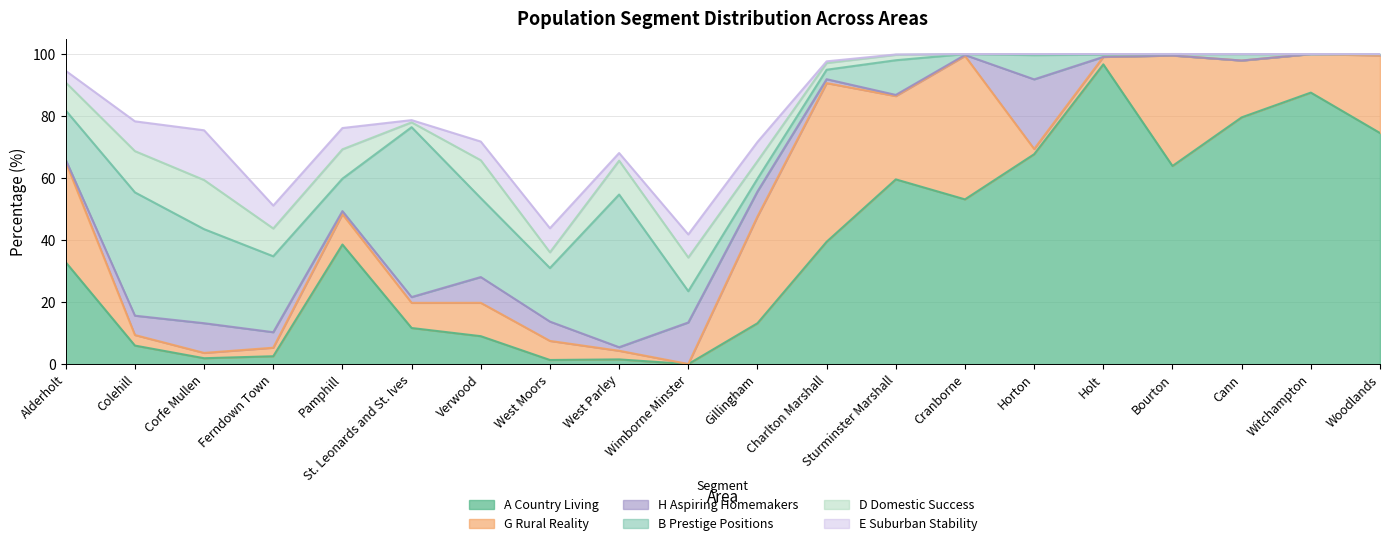

True or false: B Prestige Positions and H Aspiring Homemakers intersect in this chart.

True